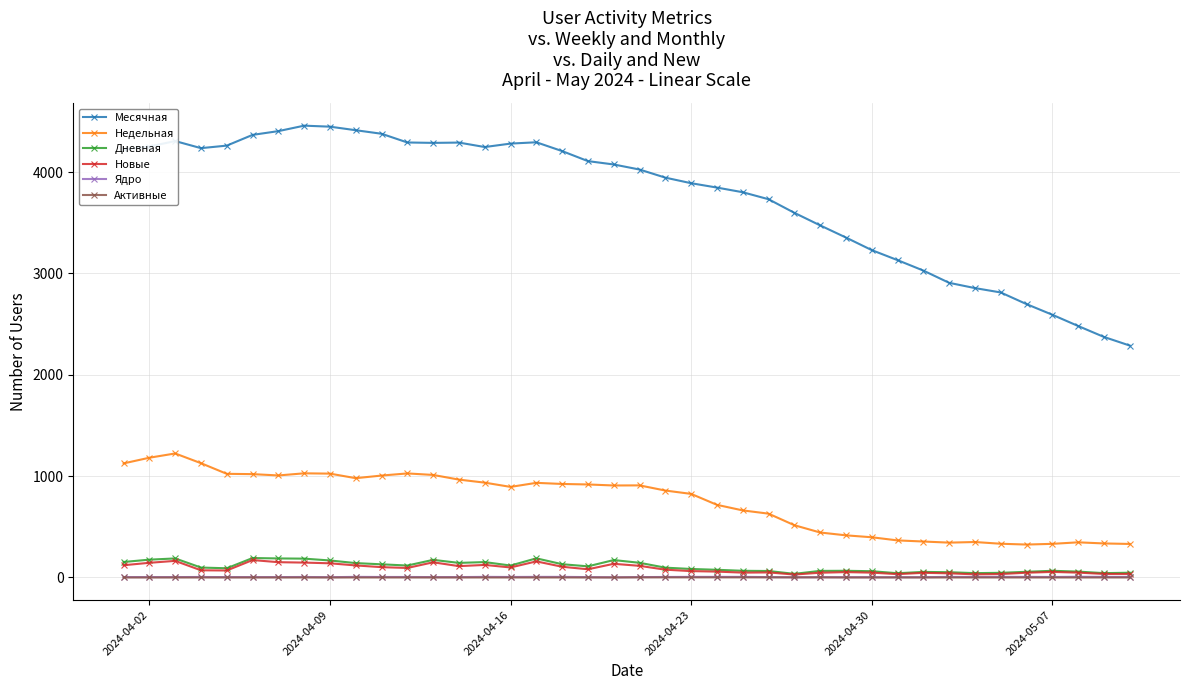

What is the highest value of the Недельная series?

1224